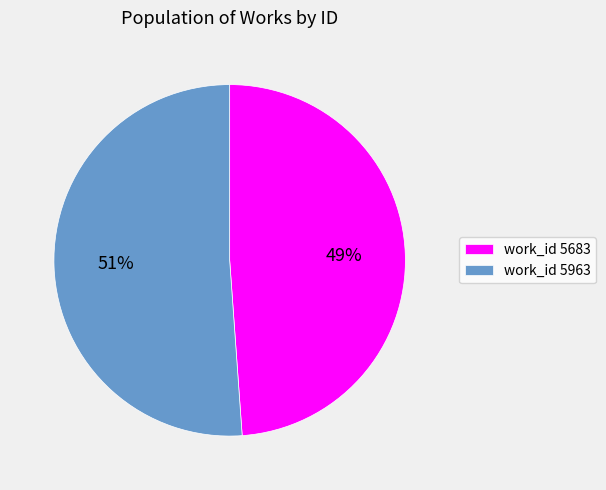

What is the smallest slice in the pie chart?

work_id 5683